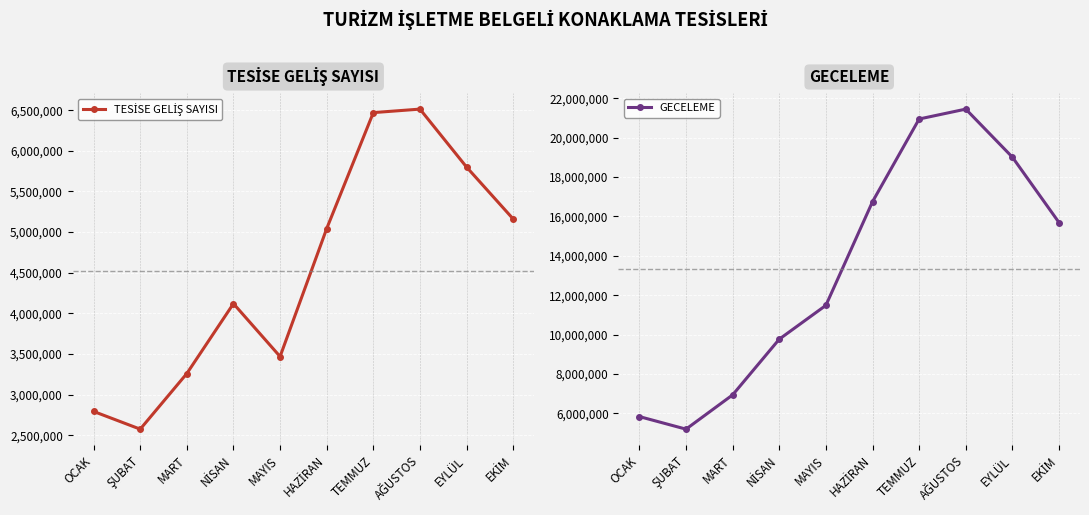

What is the difference between the GECELEME values at MAYIS and EYLÜL?

7522837